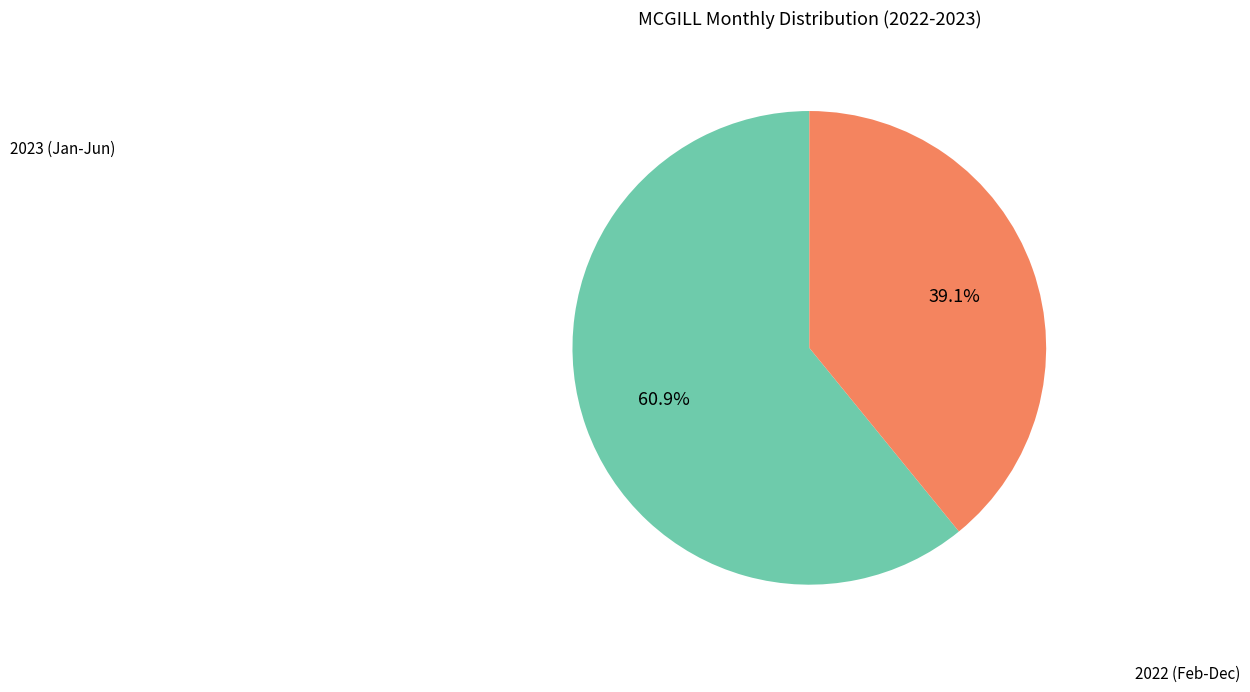

Does any single category account for the majority?

Yes